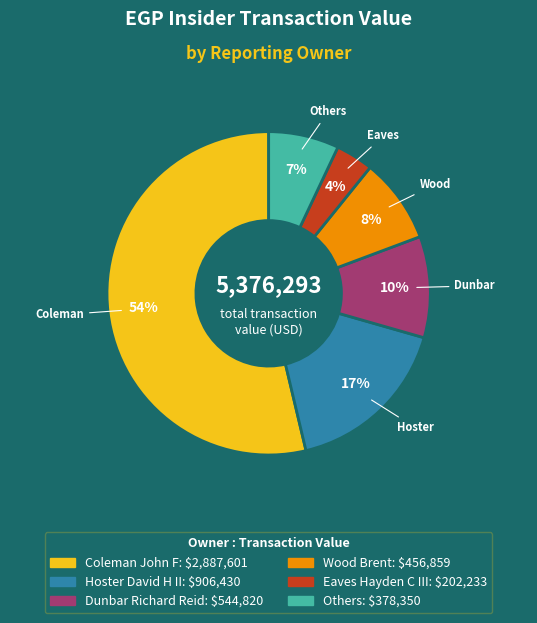

Is there a majority slice in this chart?

Yes